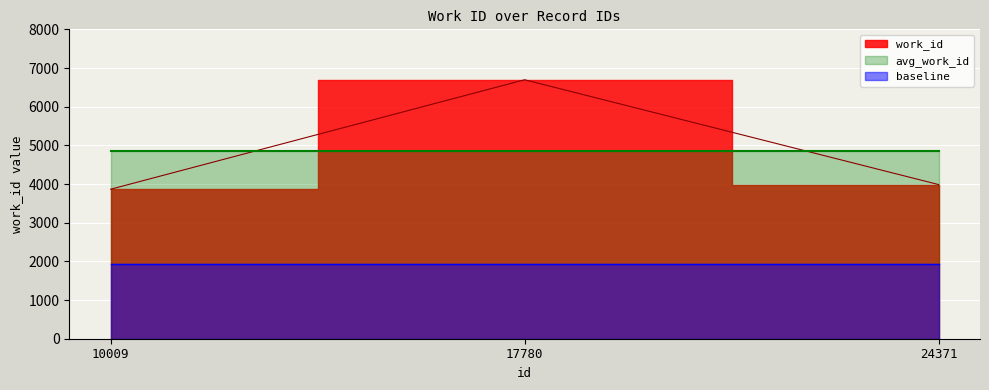

What is the sum of all values?

14548